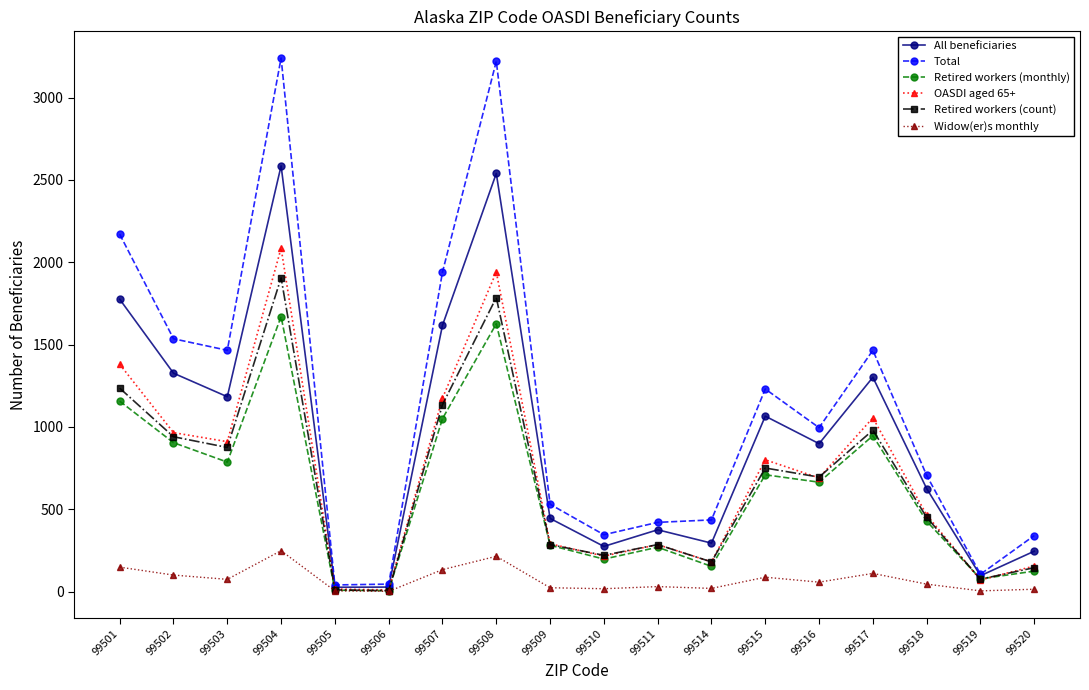

Which series changed the most between 99503 and 99520?

Total